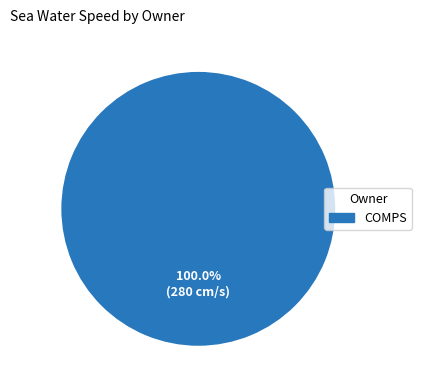

Count the number of slices in the pie.

1